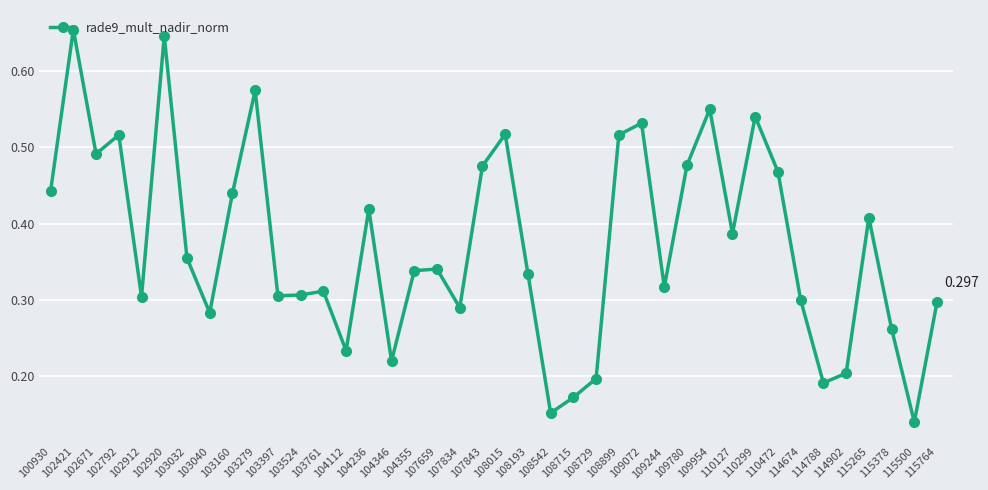

Is it true that the value at 104346 is 0.2?

True